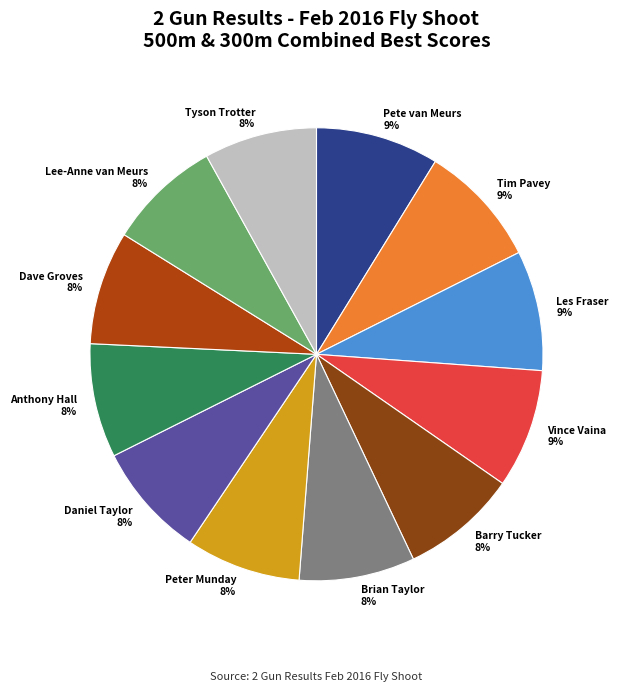

Is the sum of Les Fraser and Daniel Taylor greater than half?

No